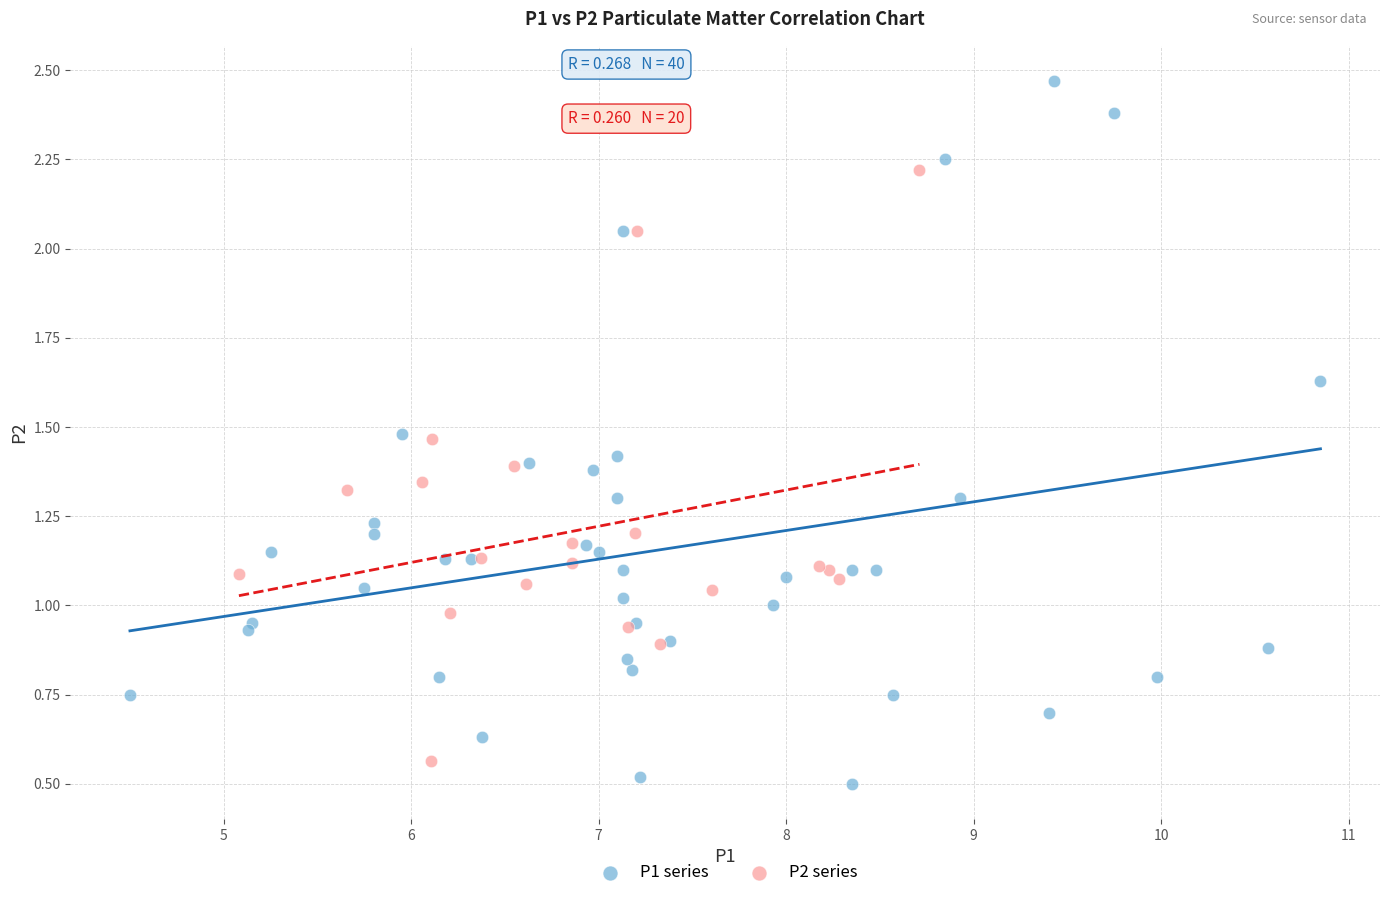

Which series has the largest Y range (max minus min)?

P1 series